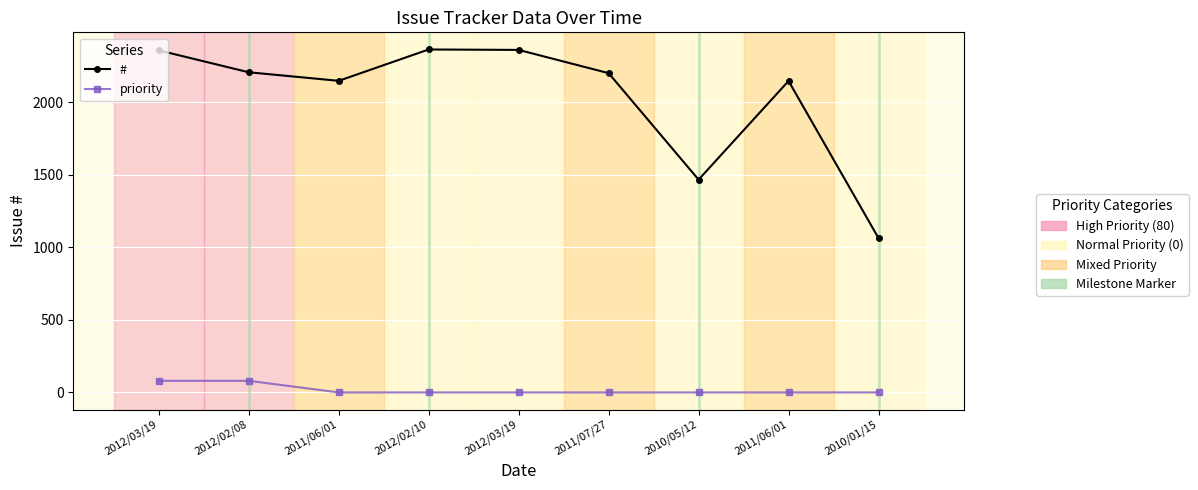

How many series are shown in this chart?

2